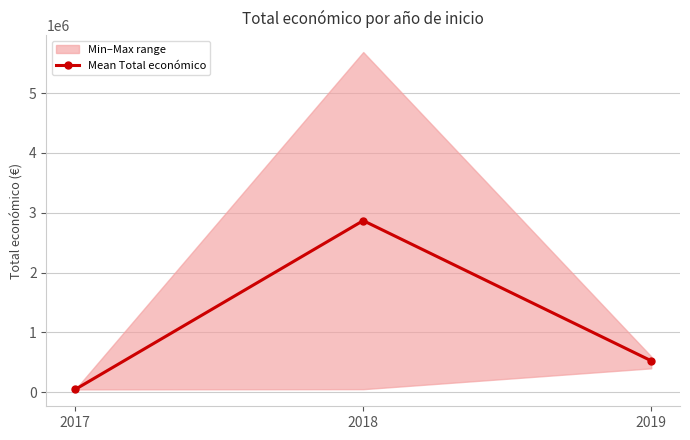

What is the sum of all values?

3443061.0